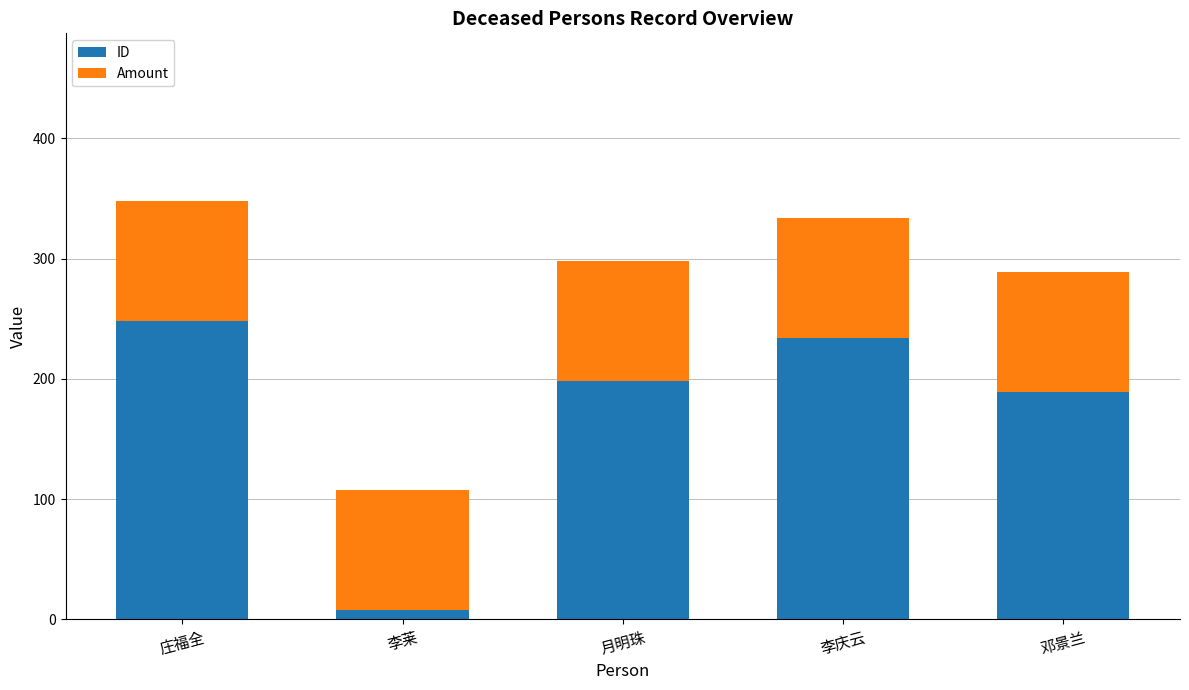

How many bars are there in total?

5